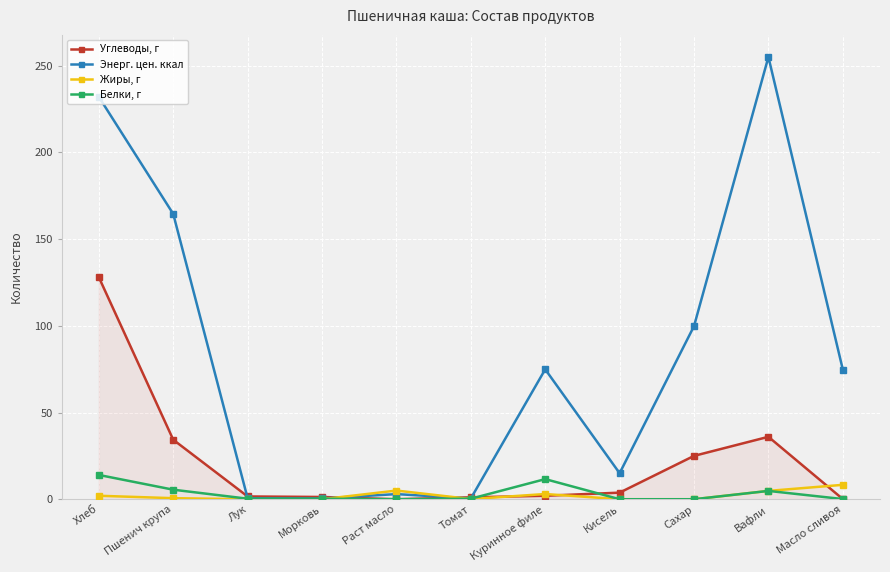

What position from the left is Томат?

6